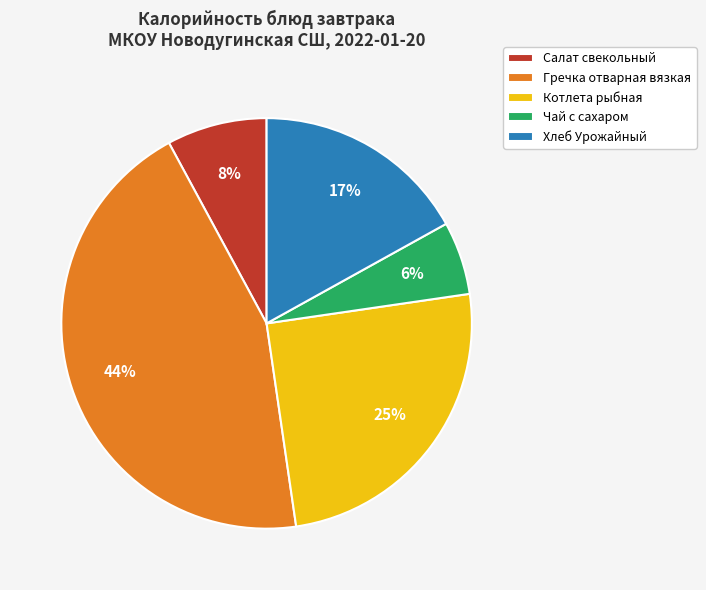

Rank the categories by value from highest to lowest.

Гречка отварная вязкая, Котлета рыбная, Хлеб Урожайный, Салат свекольный, Чай с сахаром